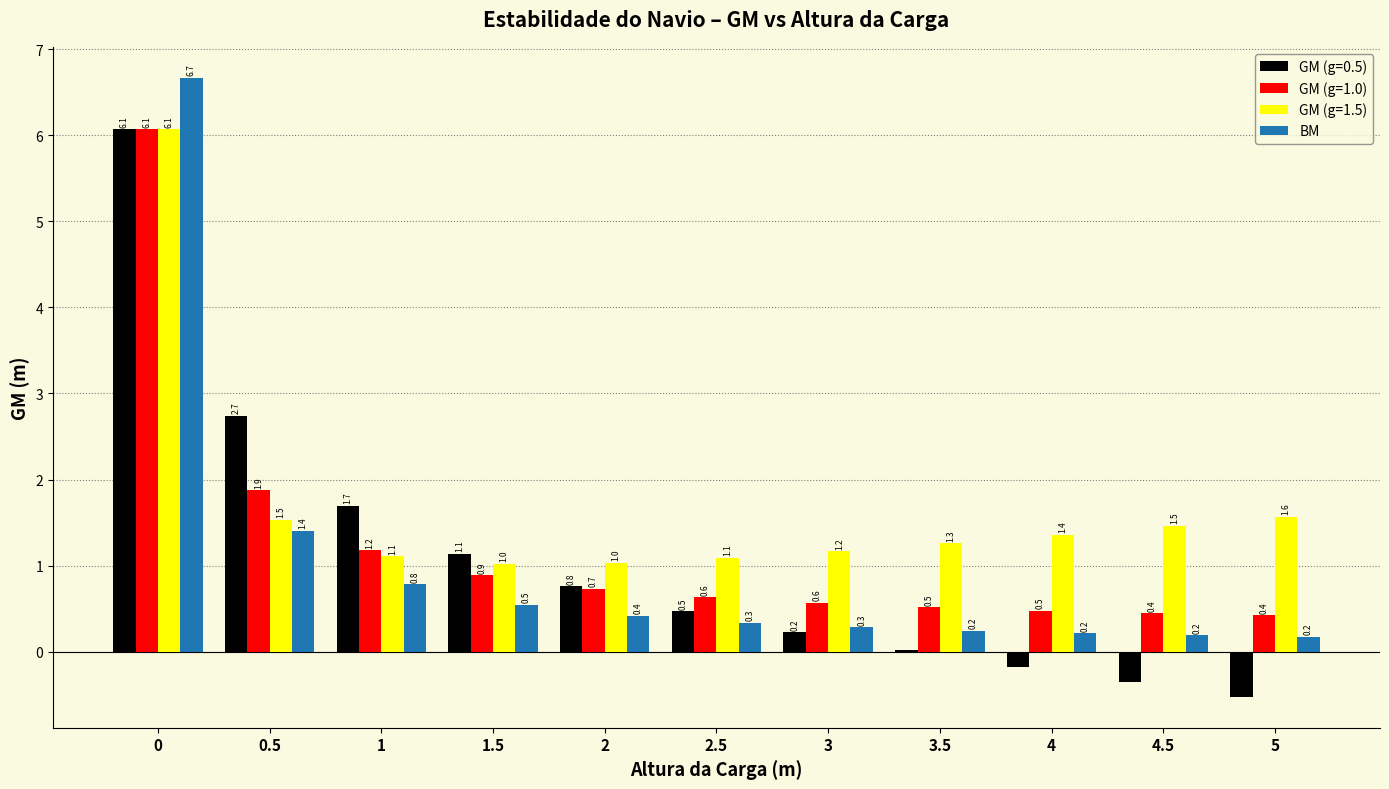

Is the value of GM (g=0.5) at 4.5 greater than the value of GM (g=1.0) at 4?

No